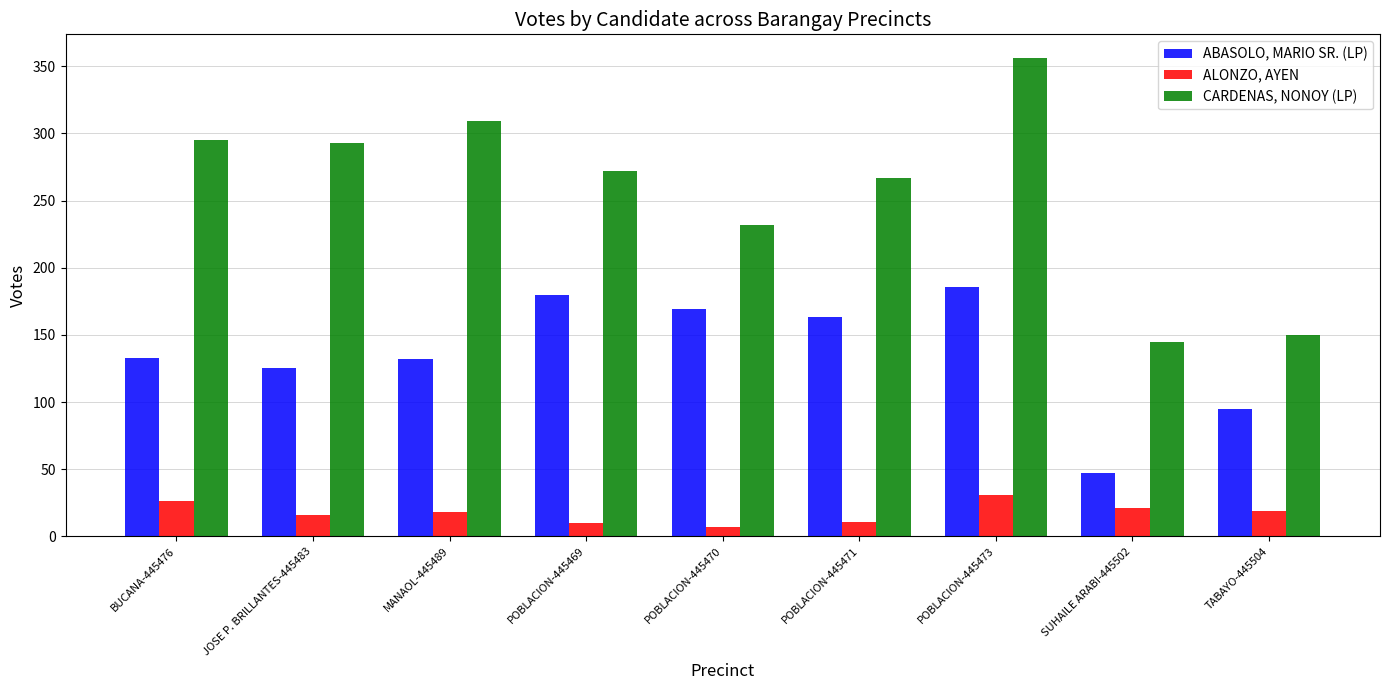

What is the difference between the maximum and minimum values in the ALONZO, AYEN series?

24